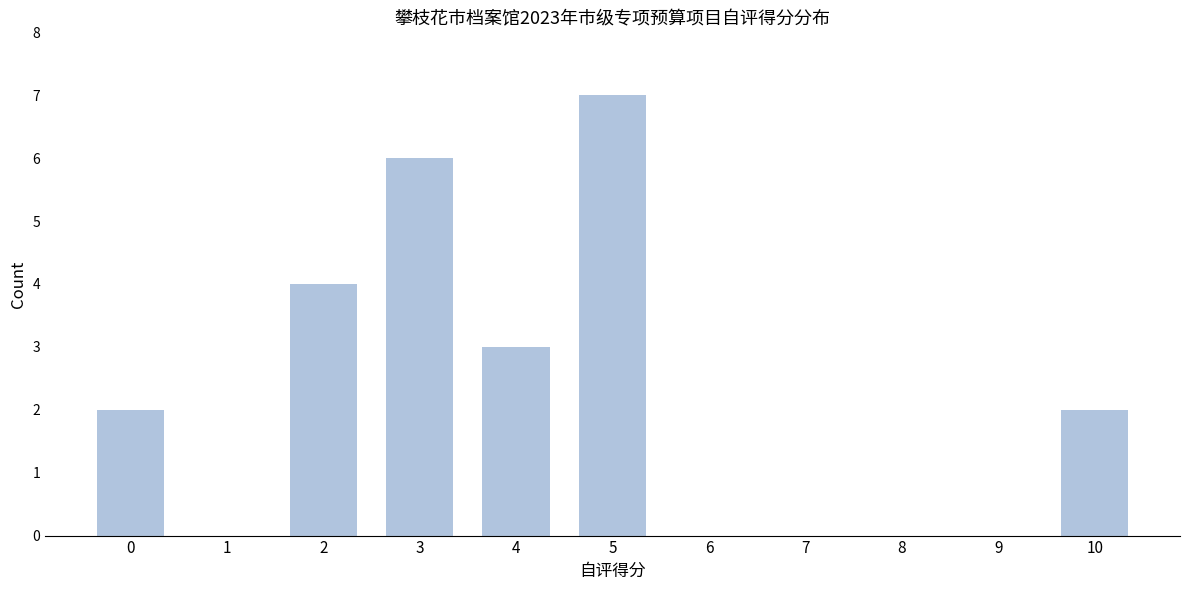

Reading right to left, list all the values displayed in this chart.

10=2	9=0	8=0	7=0	6=0	5=7	4=3	3=6	2=4	1=0	0=2